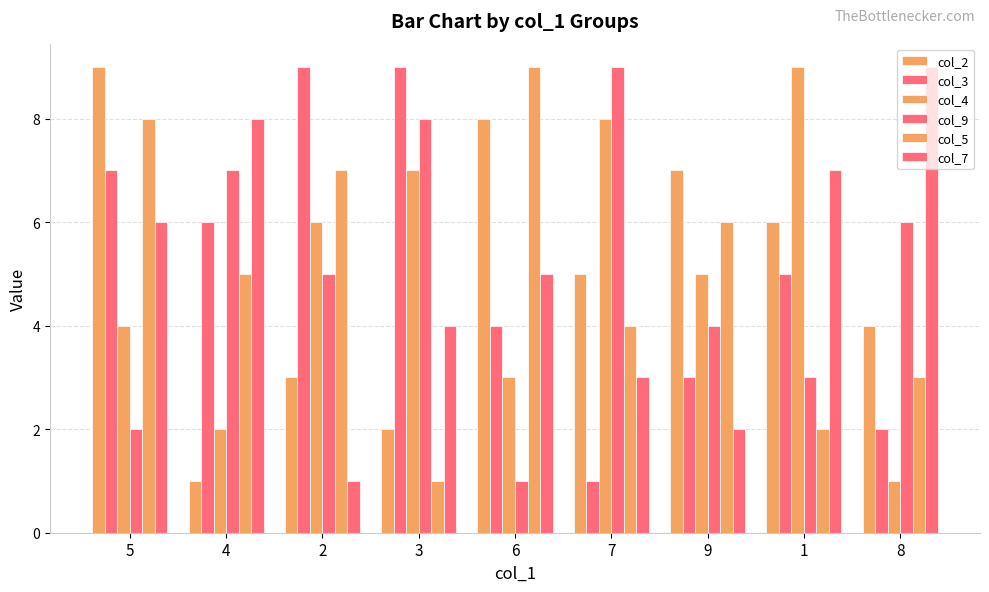

Are the bars grouped side by side (vs. stacked)?

Yes